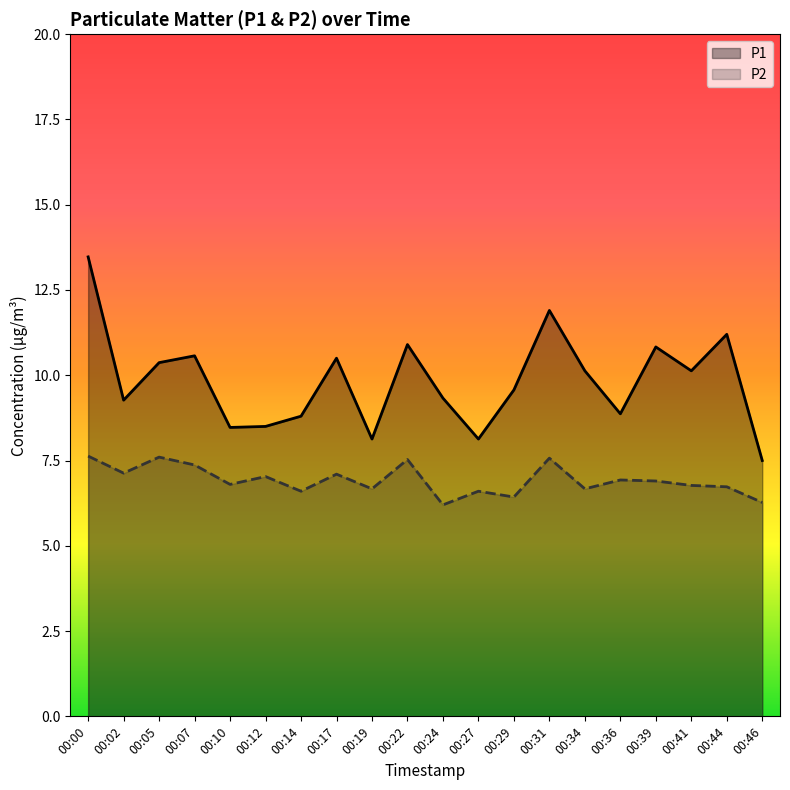

At which label does P1 first exceed 10?

00:00